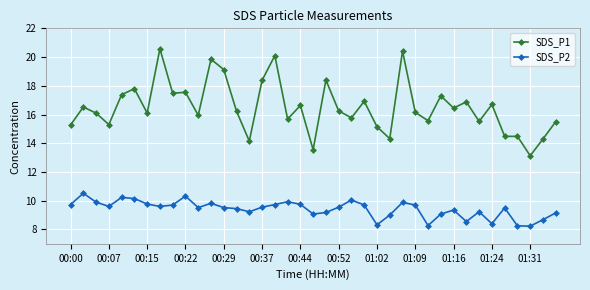

Which series has the largest range (max minus min)?

SDS_P1